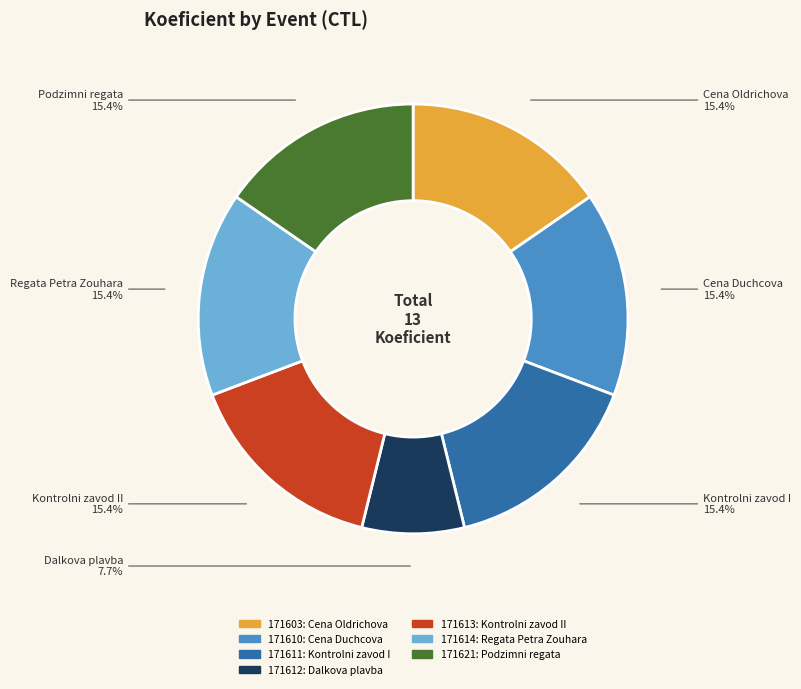

To the nearest percent, what is the difference between the largest and smallest slice percentages?

8%